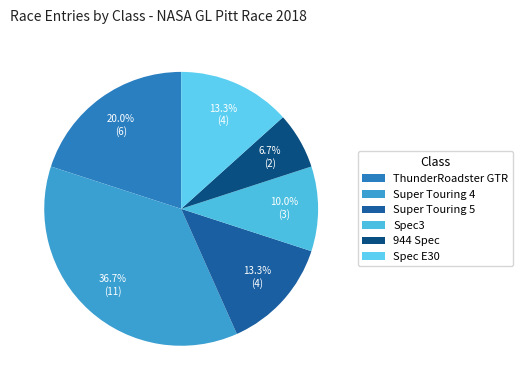

How many slices are in this pie chart?

6